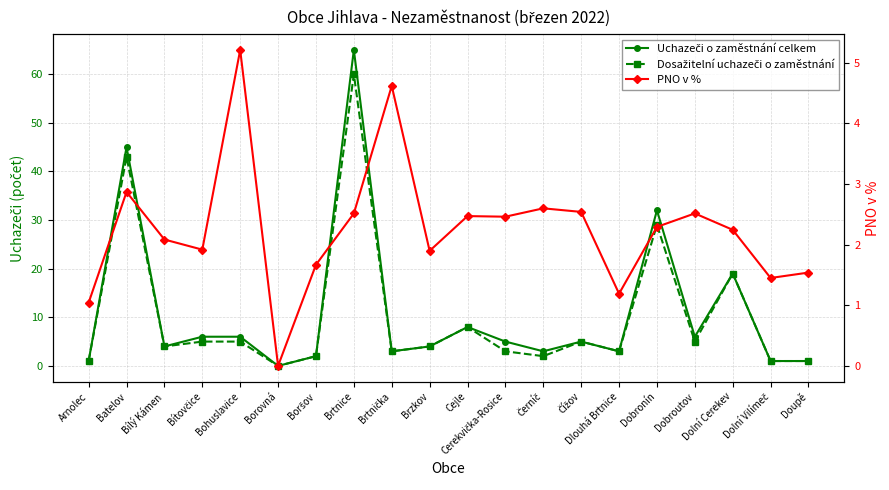

What are all the series names shown in the legend?

Uchazeči o zaměstnání celkem, Dosažitelní uchazeči o zaměstnání, PNO v %